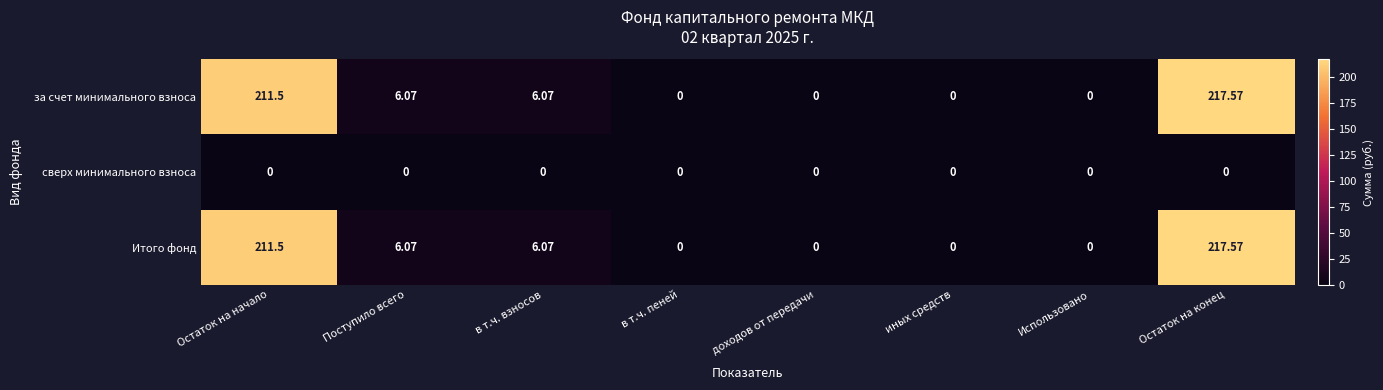

At which category is the sum across all series the highest?

Остаток на конец